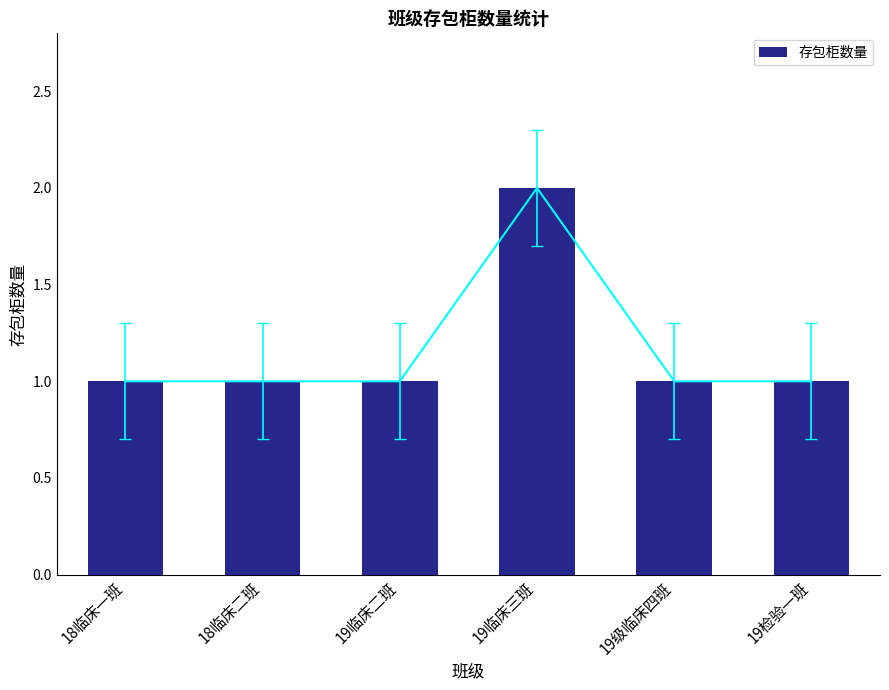

Read the value at 19临床二班.

1